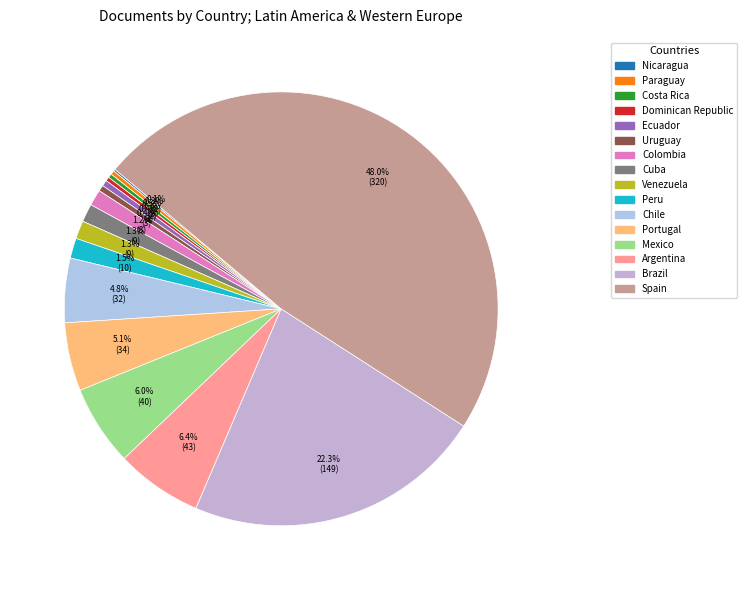

Does Ecuador account for over 50% of the chart?

No